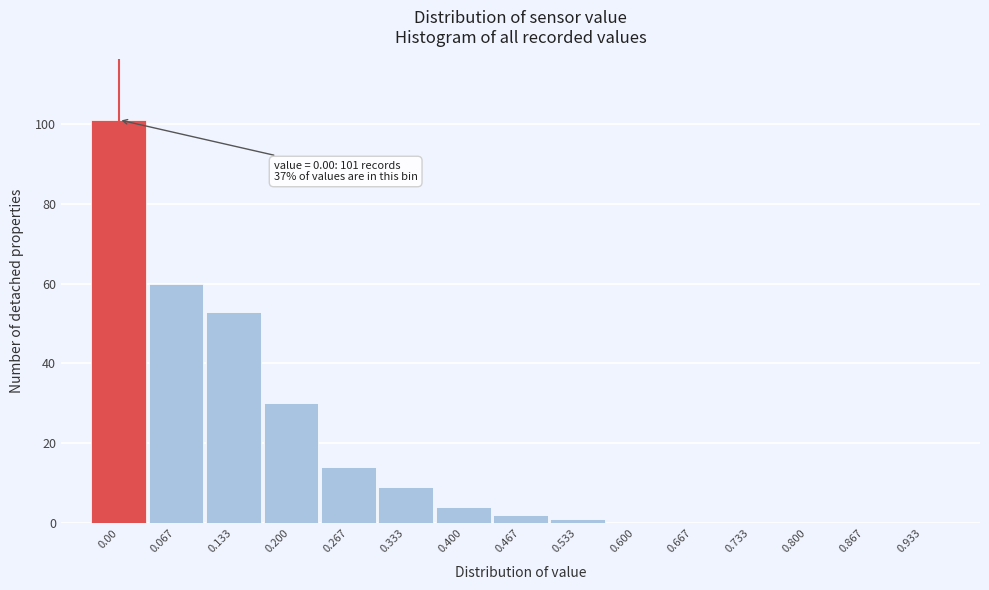

Reading right to left, list all the values displayed in this chart.

0.933=0	0.867=0	0.800=0	0.733=0	0.667=0	0.600=0	0.533=1	0.467=2	0.400=4	0.333=9	0.267=14	0.200=30	0.133=53	0.067=60	0.00=101